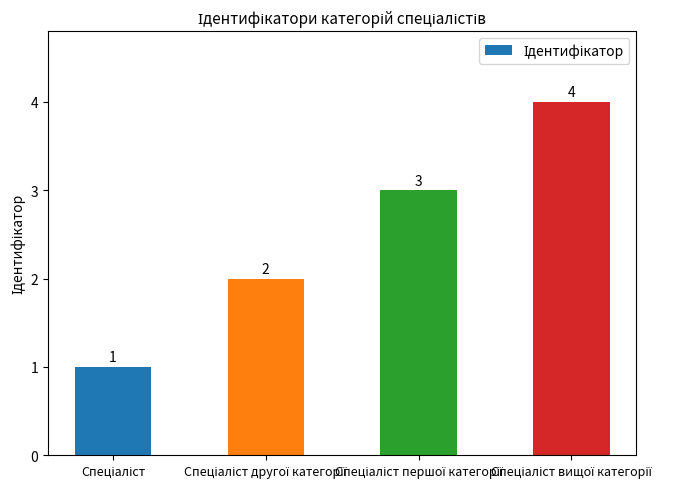

What is the minimum value shown in the chart?

1